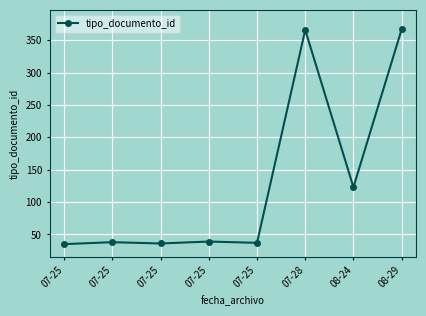

Is this an area chart (filled region under the line)?

No